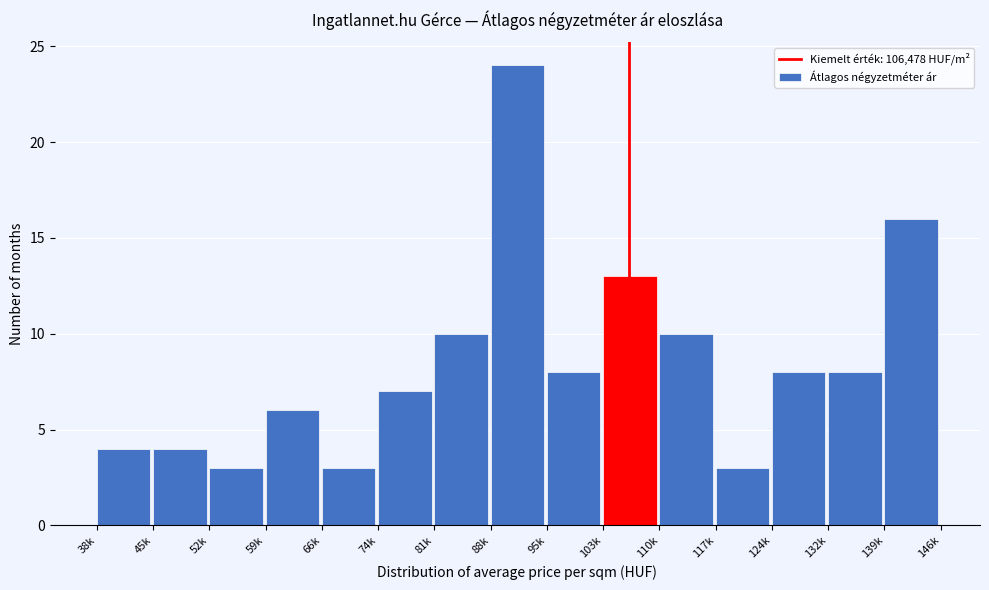

Reading left to right, list all the values displayed in this chart.

4	4	3	6	3	7	10	24	8	13	10	3	8	8	16